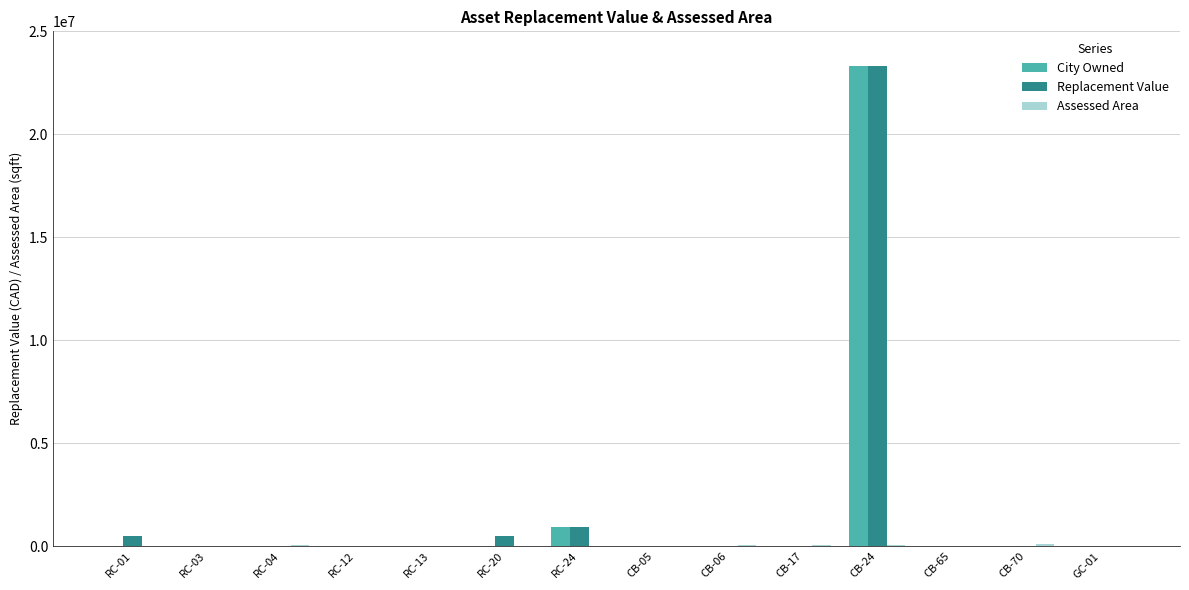

What is the sum of all Replacement Value values?

25219480.8